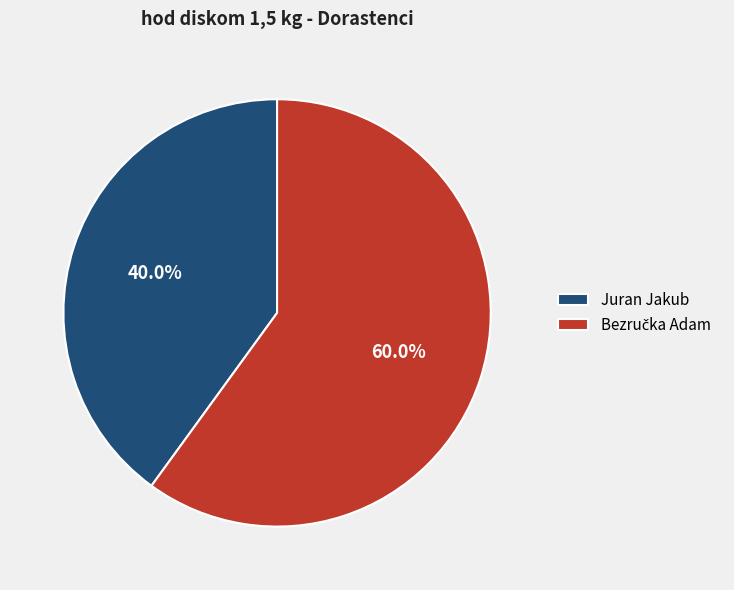

What percentage is the Juran Jakub slice, to the nearest percent?

40%